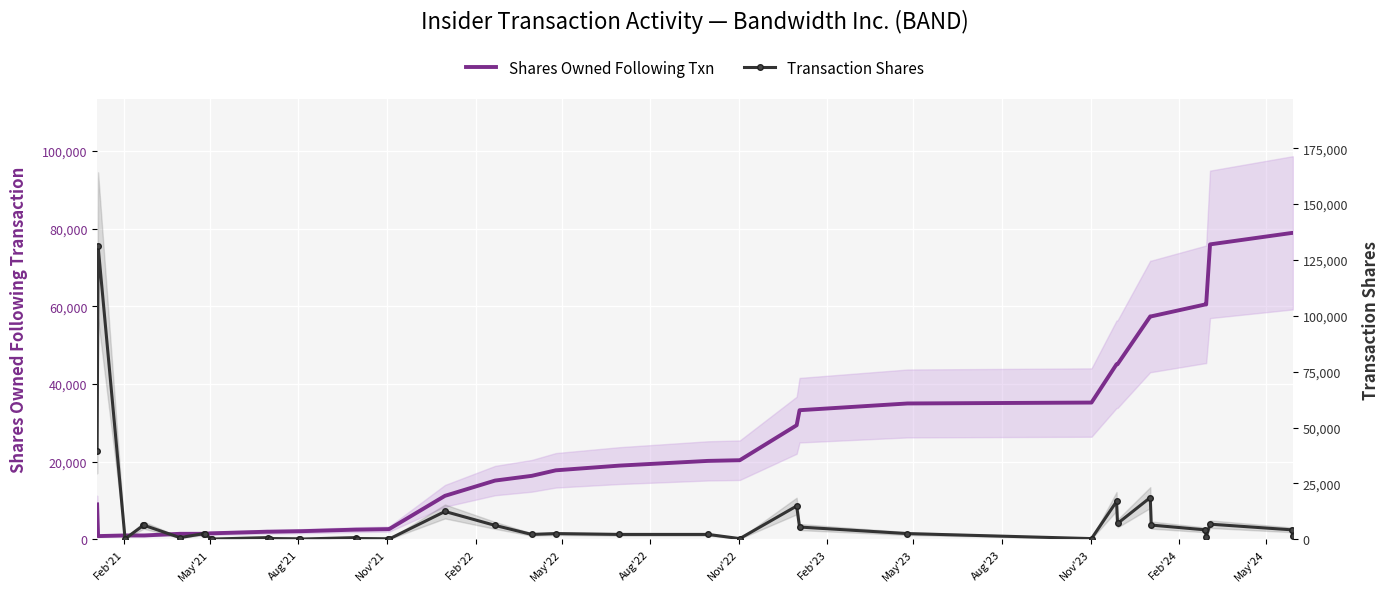

What is the sum of all Shares Owned Following Txn values?

850588